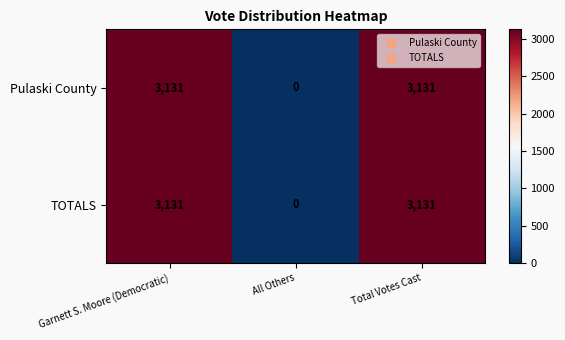

Reading left to right, transcribe all the data shown in this chart.

Pulaski County: 3131	0	3131
TOTALS: 3131	0	3131